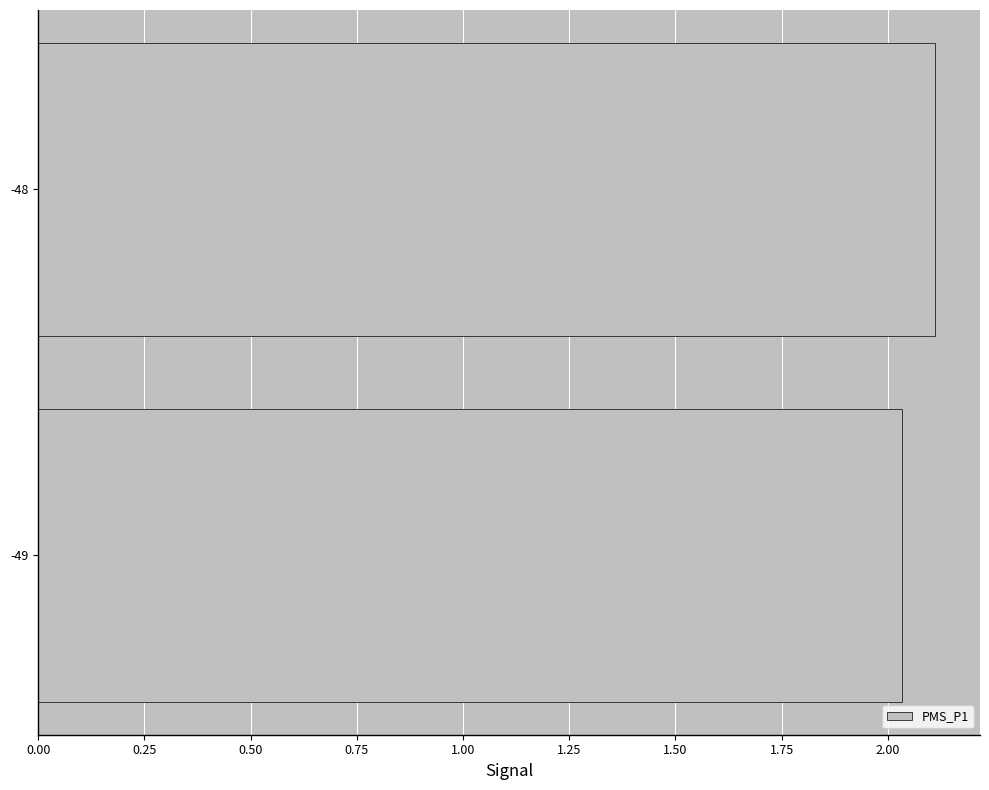

Rank the categories by value from lowest to highest.

-49, -48